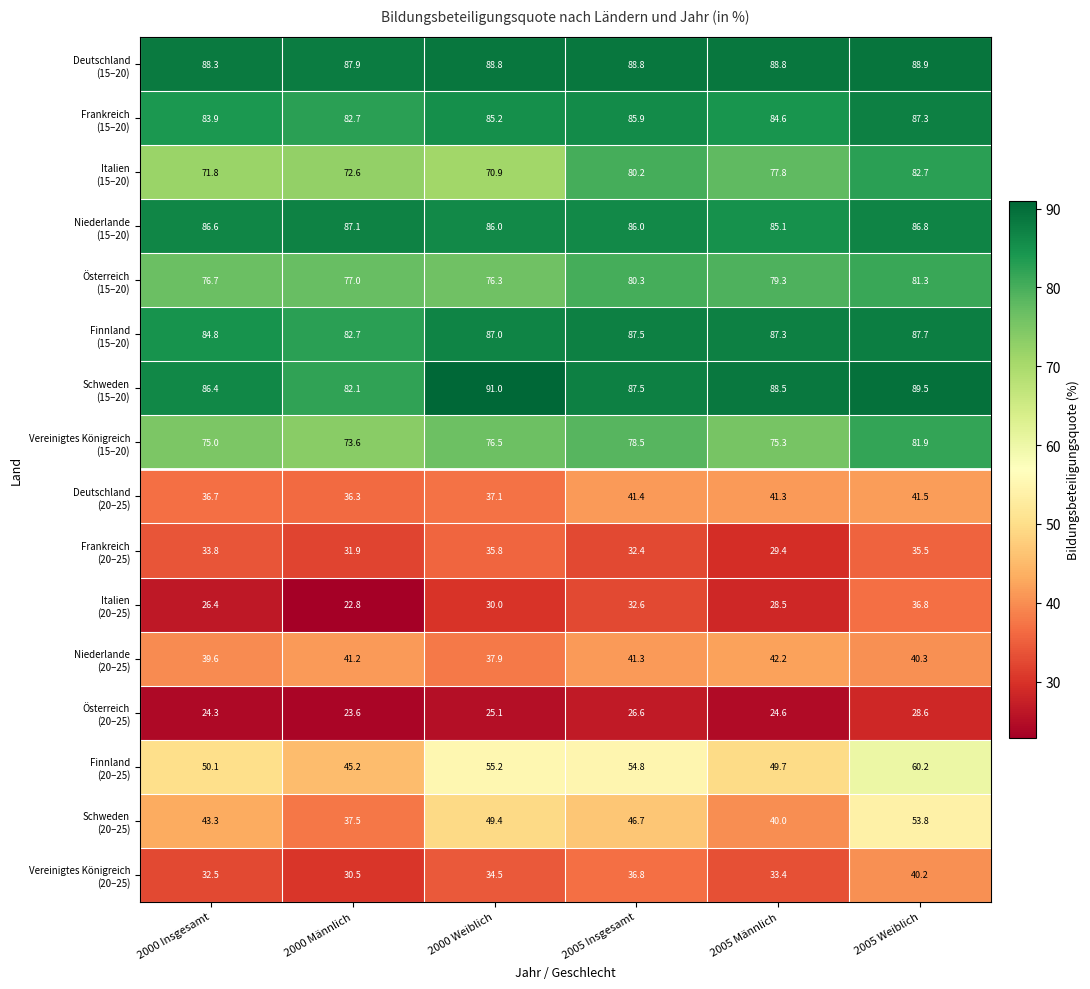

At which category is the sum across all series the highest?

2005 Weiblich